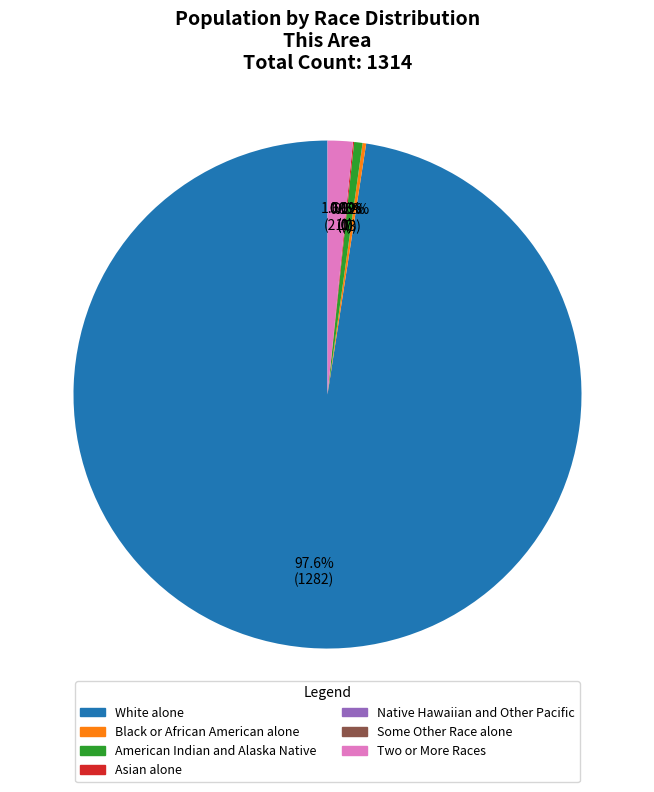

What is the largest slice in the pie chart?

White alone